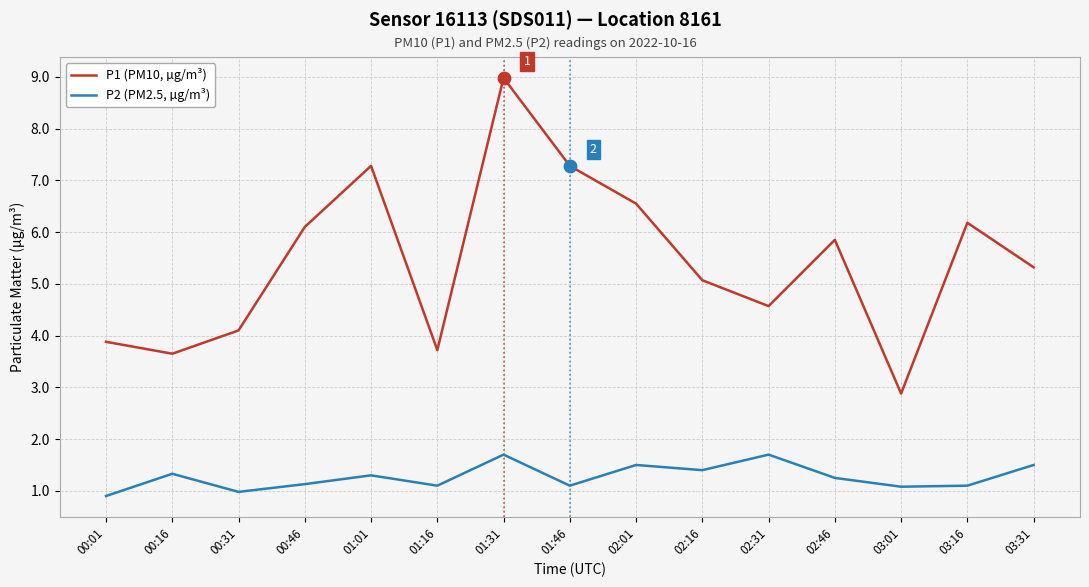

At how many categories does at least one series exceed 3?

14